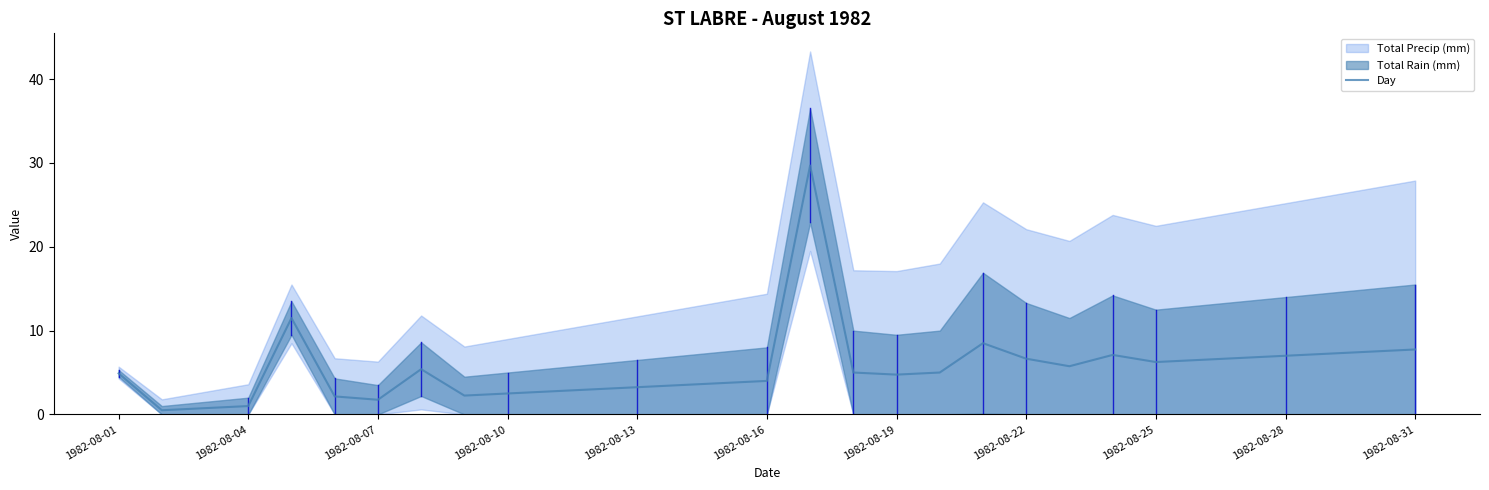

What is the difference between the values at 13 and 28?

3.8